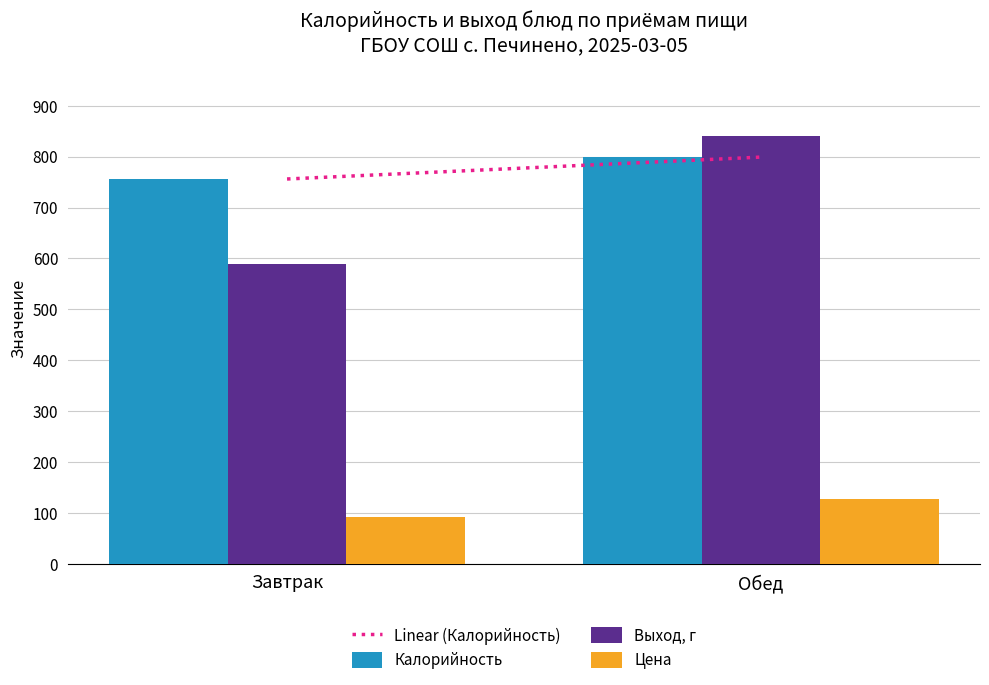

What is the difference between the maximum and minimum values in the Калорийность series?

43.0